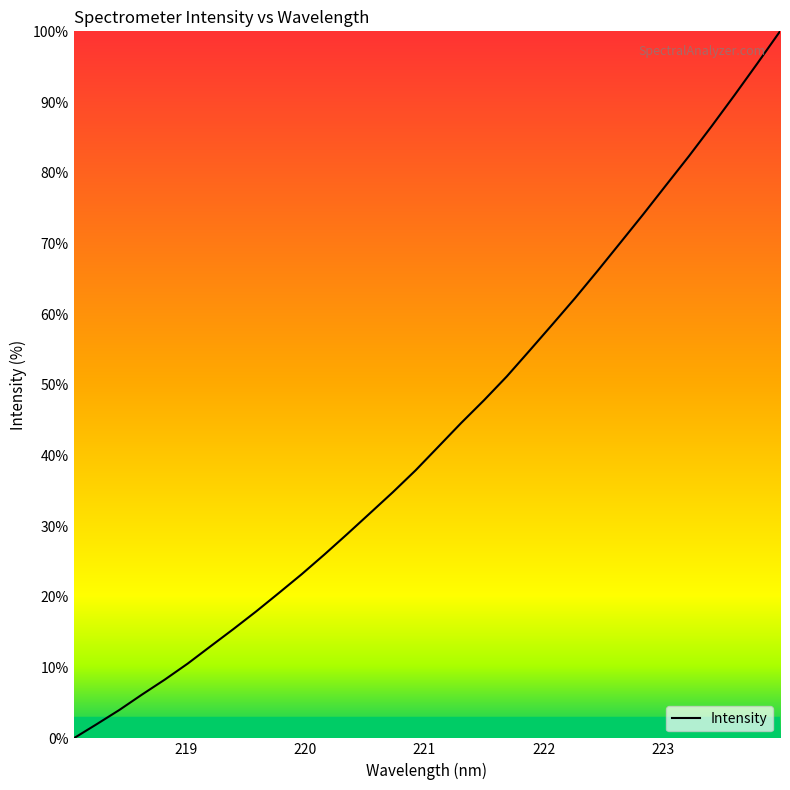

What is the maximum value shown in the chart?

100.0